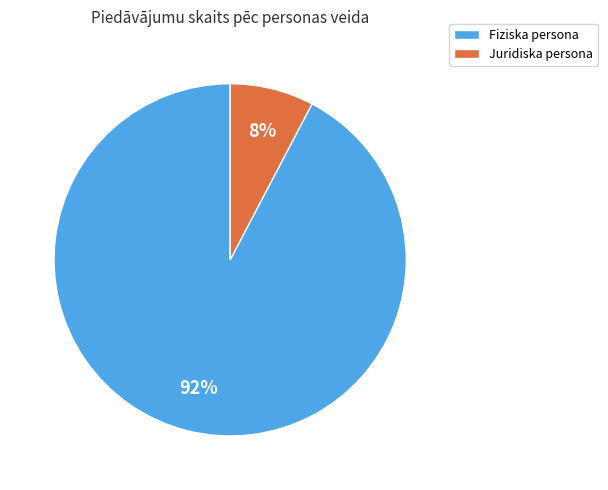

Does Fiziska persona account for over 50% of the chart?

Yes